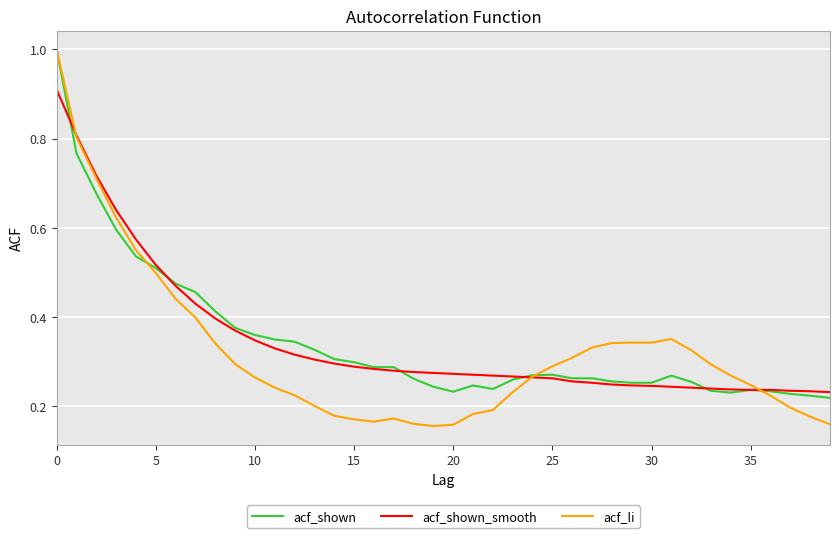

Which series has the widest spread of values?

acf_li